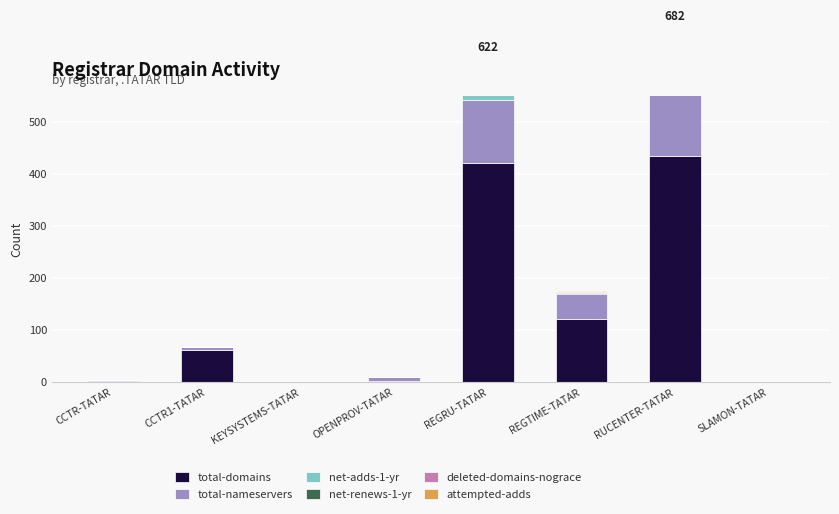

What is the average value of the attempted-adds series?

2